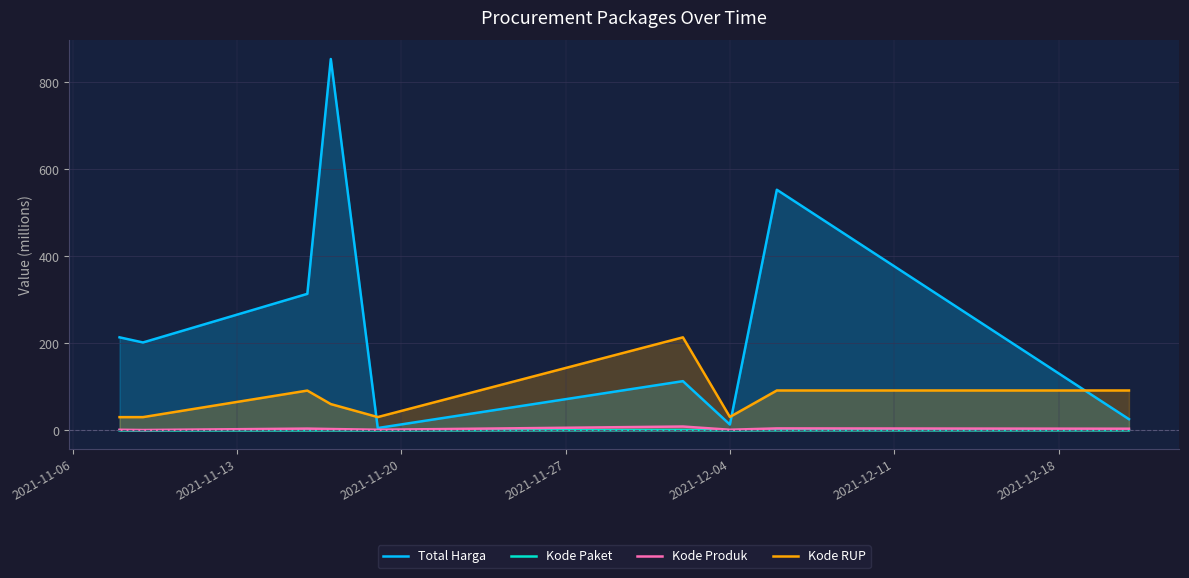

Which series has the widest spread of values?

Total Harga